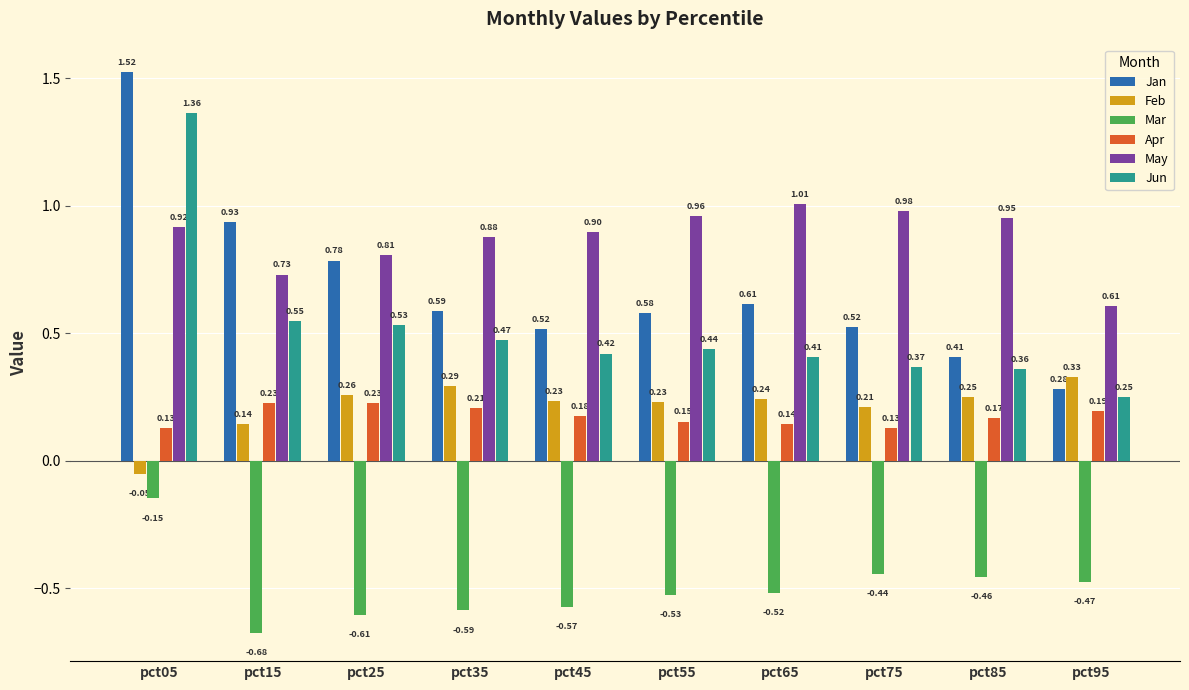

List the labels in order of May value, smallest first.

pct95, pct15, pct25, pct35, pct45, pct05, pct85, pct55, pct75, pct65